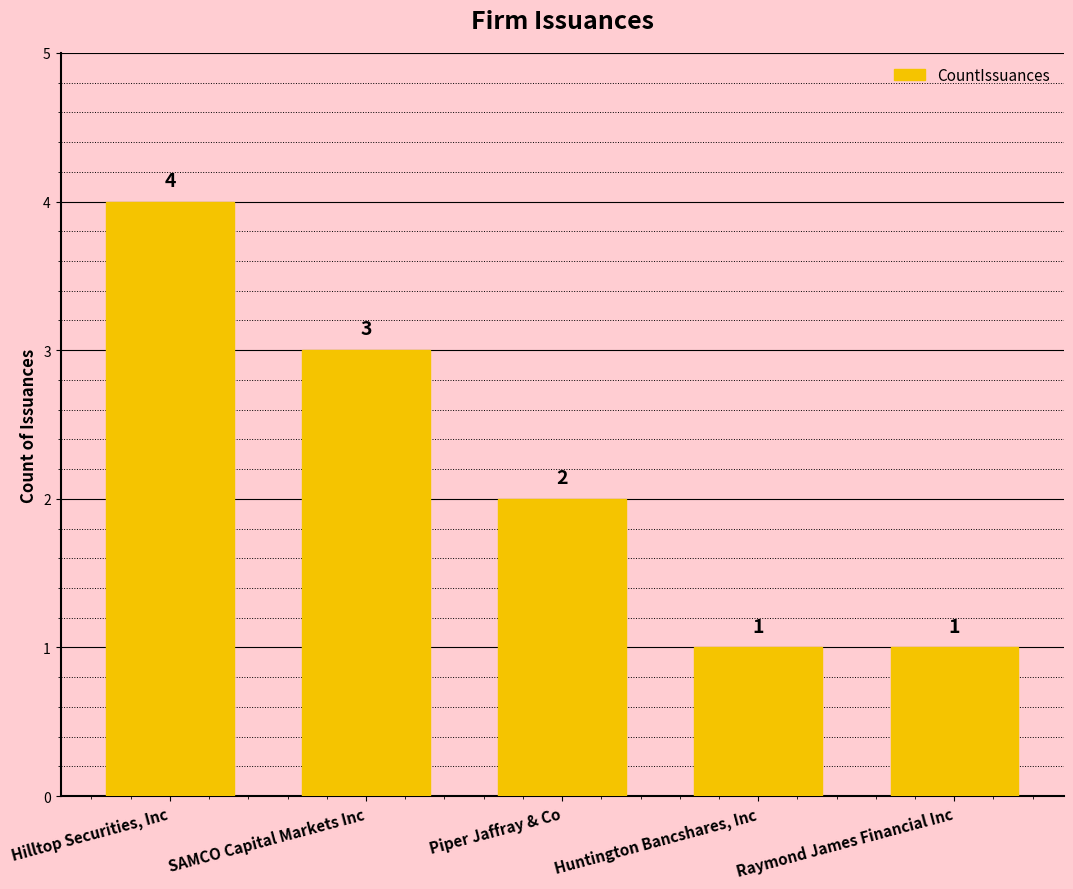

Reading right to left, list all the values displayed in this chart.

Raymond James Financial Inc=1	Huntington Bancshares, Inc=1	Piper Jaffray & Co=2	SAMCO Capital Markets Inc=3	Hilltop Securities, Inc=4